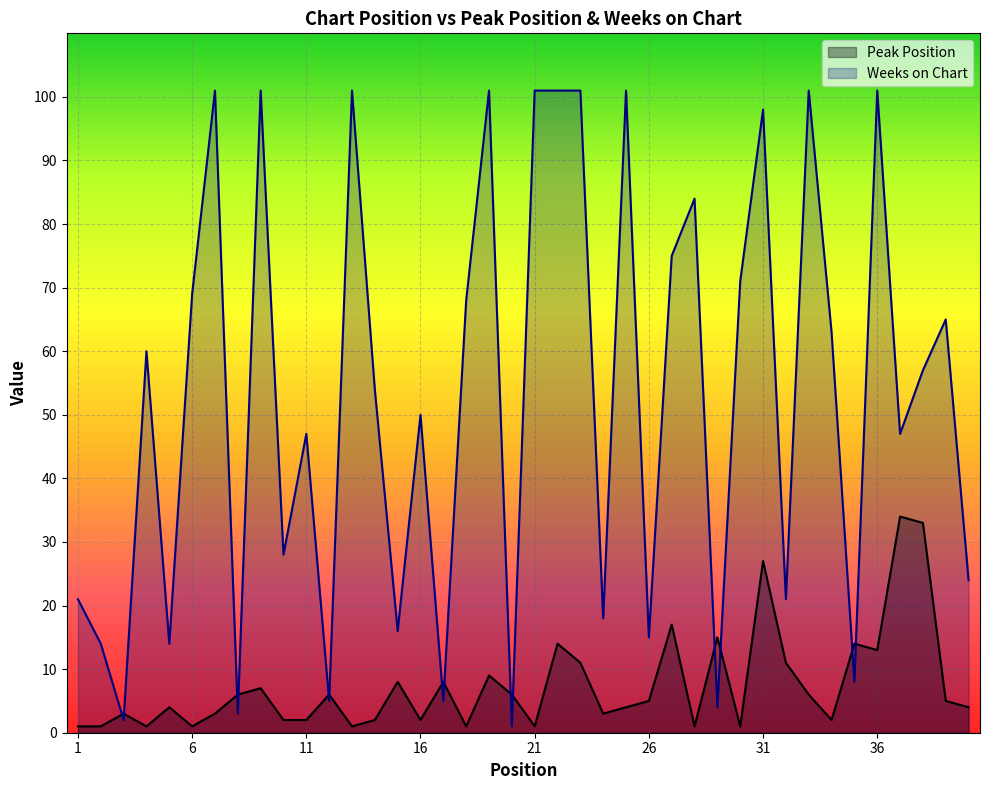

How many distinct data groups are displayed?

2